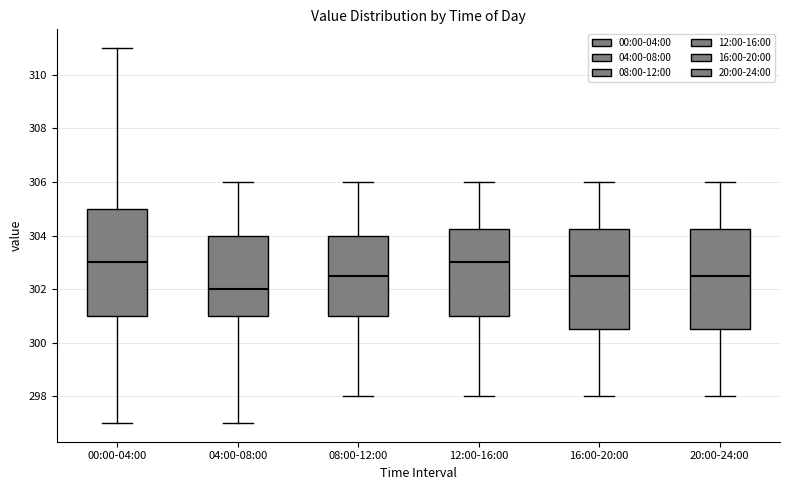

Reading left to right, read every box against the y-axis: the position of its median line, the range the box covers, and the ends of its whiskers. The values are not printed on the chart, so give them approximately, as read against the axis.

00:00-04:00: median 303.0, box 301.0 to 305.0, whiskers 297.0 to 311.0
04:00-08:00: median 302.0, box 301.0 to 304.0, whiskers 297.0 to 306.0
08:00-12:00: median 302.6, box 301.0 to 304.0, whiskers 298.0 to 306.0
12:00-16:00: median 303.0, box 301.0 to 304.2, whiskers 298.0 to 306.0
16:00-20:00: median 302.6, box 300.6 to 304.2, whiskers 298.0 to 306.0
20:00-24:00: median 302.6, box 300.6 to 304.2, whiskers 298.0 to 306.0